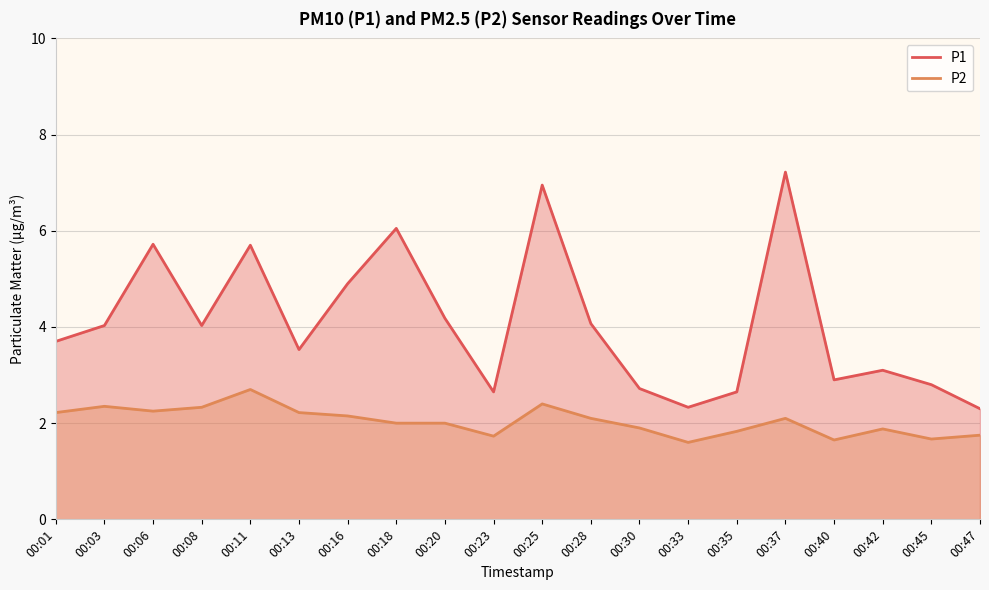

How many data points in P2 are less than 2?

8